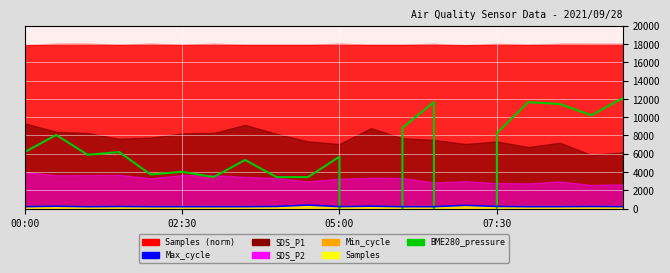

What is the value of the Max_cycle line point at the 16th from the left?

242.8